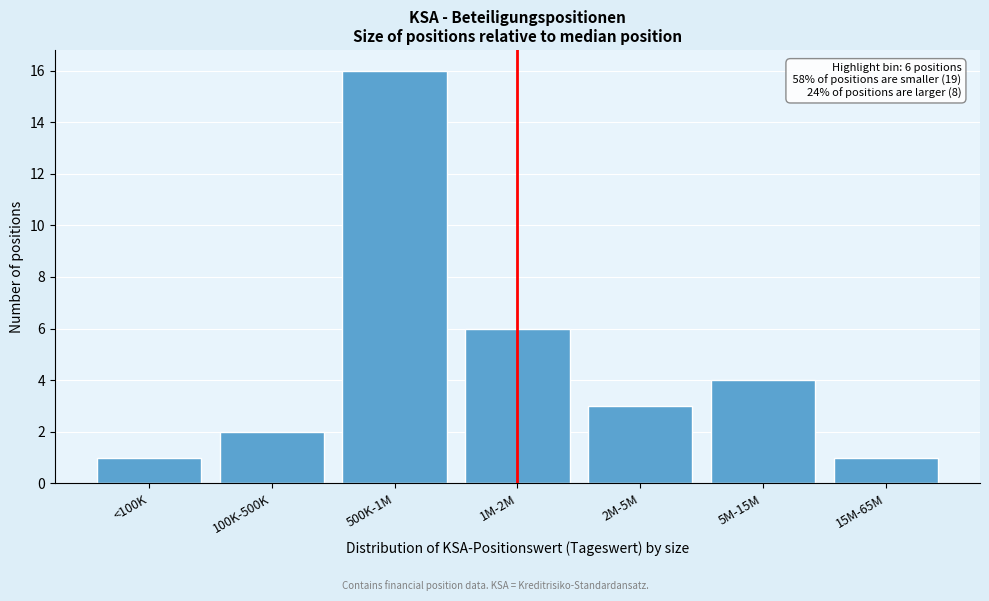

Reading left to right, list all the values displayed in this chart.

1	2	16	6	3	4	1